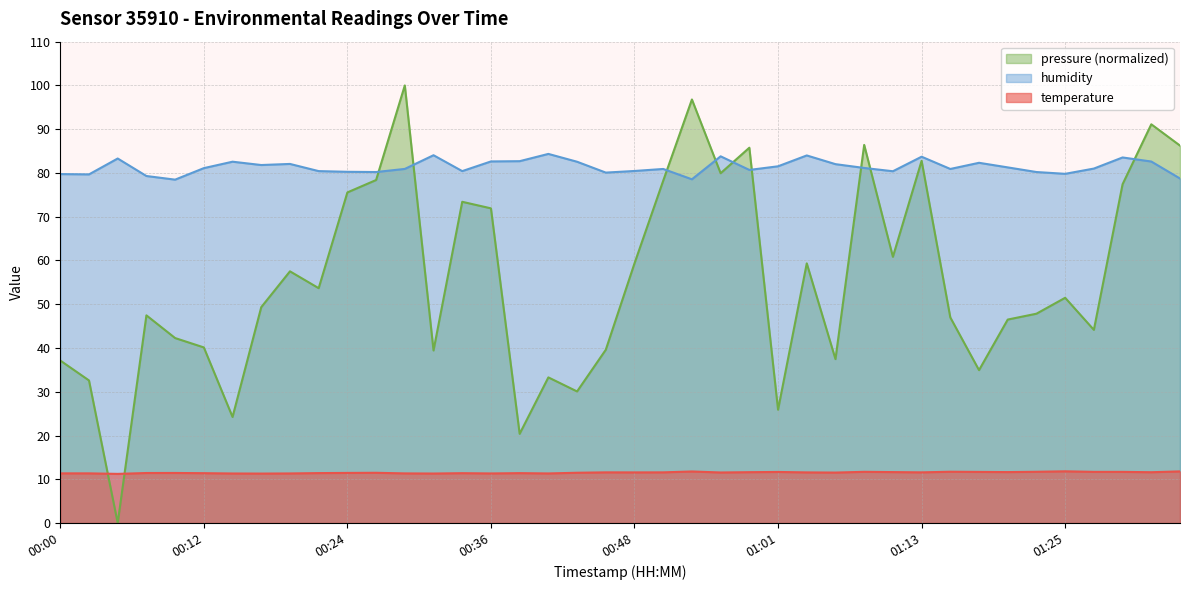

Reading left to right, what are all the values shown in this chart?

temperature: 00:00=11.3	00:02=11.3	00:05=11.2	00:07=11.4	00:10=11.4	00:12=11.4	00:14=11.3	00:17=11.3	00:19=11.3	00:22=11.4	00:24=11.4	00:27=11.5	00:29=11.3	00:31=11.3	00:34=11.4	00:36=11.3	00:39=11.4	00:41=11.3	00:44=11.5	00:46=11.6	00:48=11.6	00:51=11.6	00:53=11.8	00:56=11.6	00:58=11.6	01:01=11.7	01:03=11.6	01:06=11.5	01:08=11.7	01:10=11.6	01:13=11.6	01:15=11.7	01:18=11.7	01:20=11.6	01:23=11.7	01:25=11.8	01:28=11.7	01:30=11.7	01:32=11.6	01:35=11.8
humidity: 00:00=79.7	00:02=79.7	00:05=83.3	00:07=79.3	00:10=78.5	00:12=81.1	00:14=82.6	00:17=81.8	00:19=82.1	00:22=80.4	00:24=80.3	00:27=80.2	00:29=80.9	00:31=84.0	00:34=80.4	00:36=82.6	00:39=82.7	00:41=84.3	00:44=82.6	00:46=80.1	00:48=80.5	00:51=80.9	00:53=78.5	00:56=83.8	00:58=80.7	01:01=81.5	01:03=84.0	01:06=82.0	01:08=81.1	01:10=80.4	01:13=83.7	01:15=80.9	01:18=82.3	01:20=81.3	01:23=80.2	01:25=79.8	01:28=81.0	01:30=83.5	01:32=82.6	01:35=78.7
pressure: 00:00=37.1	00:02=32.6	00:05=0.0	00:07=47.5	00:10=42.3	00:12=40.1	00:14=24.2	00:17=49.3	00:19=57.5	00:22=53.7	00:24=75.5	00:27=78.4	00:29=100.0	00:31=39.4	00:34=73.4	00:36=71.9	00:39=20.4	00:41=33.3	00:44=30.1	00:46=39.6	00:48=59.3	00:51=78.2	00:53=96.8	00:56=79.9	00:58=85.8	01:01=25.9	01:03=59.3	01:06=37.5	01:08=86.4	01:10=60.8	01:13=82.8	01:15=47.0	01:18=34.9	01:20=46.5	01:23=47.8	01:25=51.5	01:28=44.1	01:30=77.4	01:32=91.1	01:35=86.2